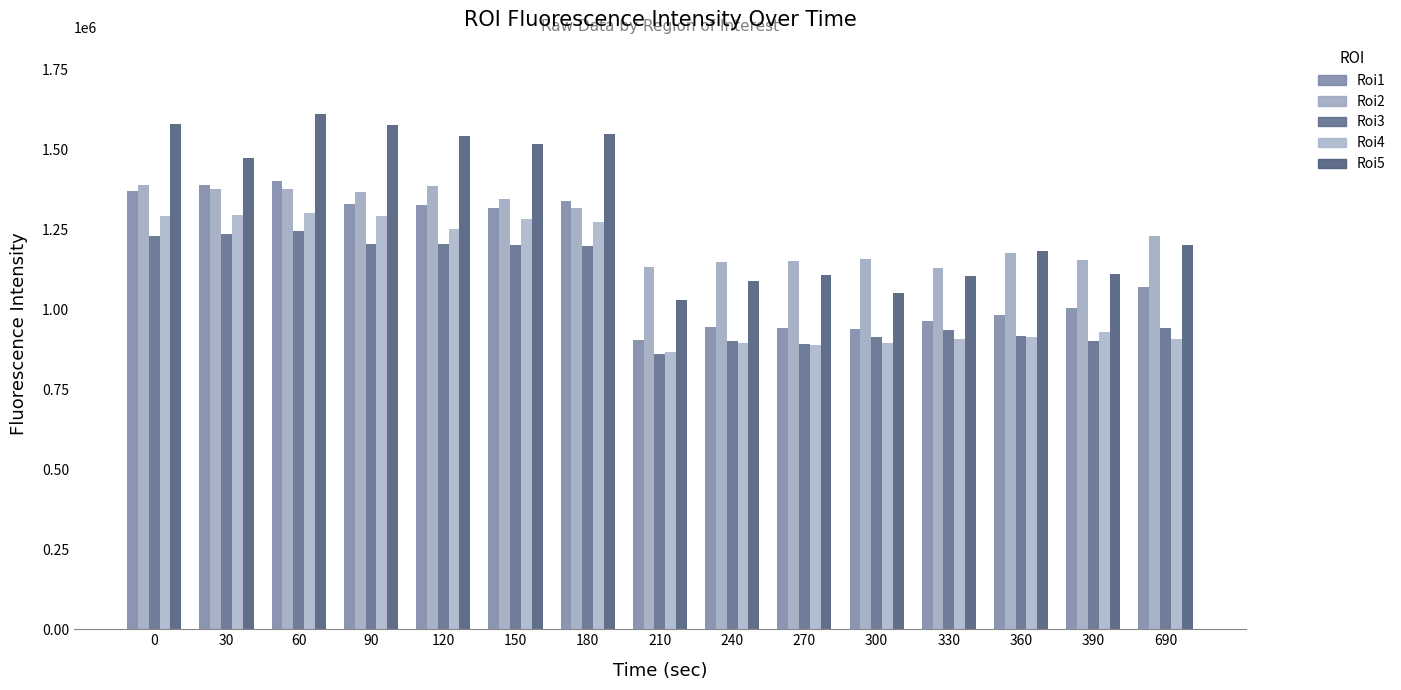

Between 0 and 180, which series saw the biggest shift?

Roi2